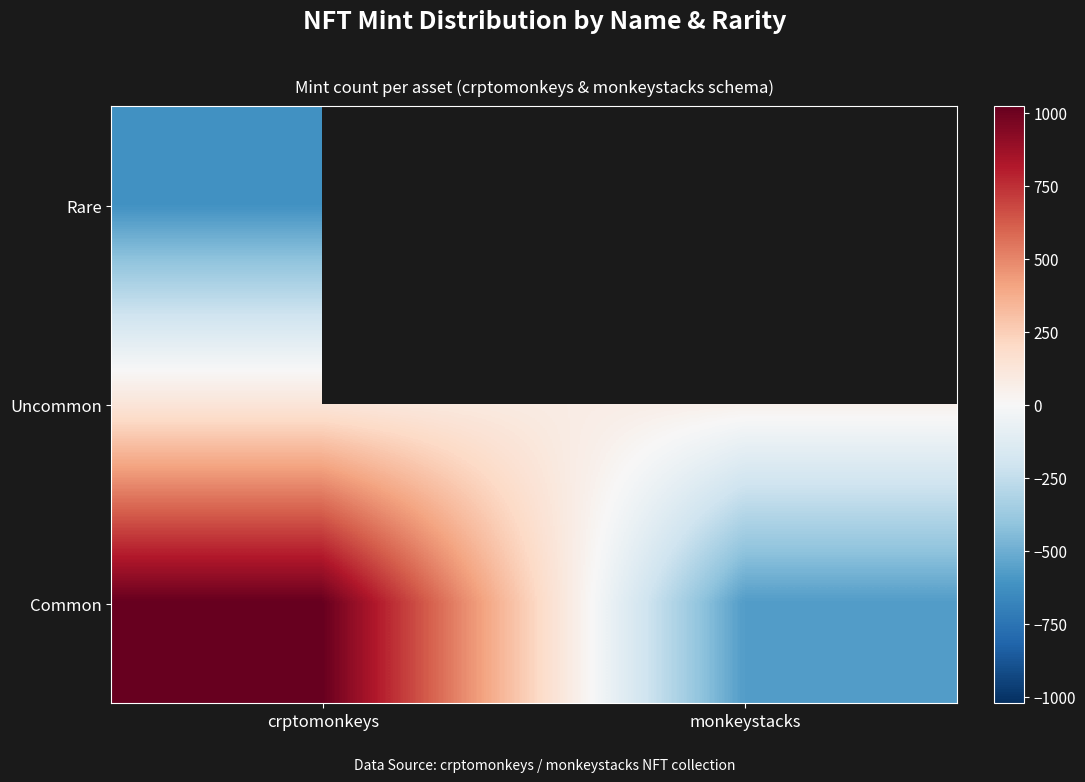

The value of Common at monkeystacks is -346.8. True or false?

False